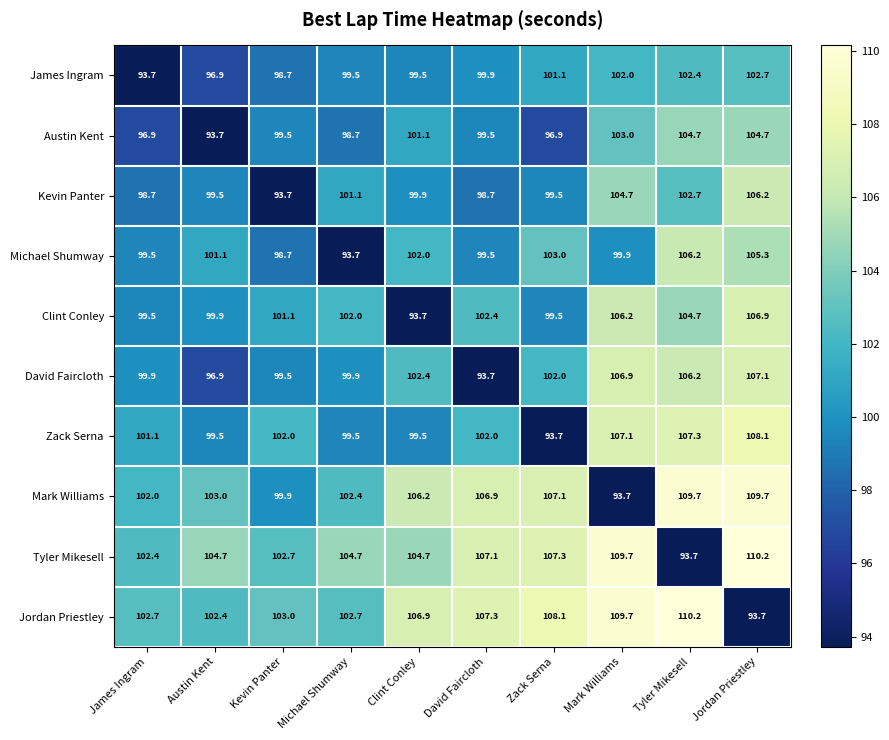

What is the maximum value shown in the chart?

110.2